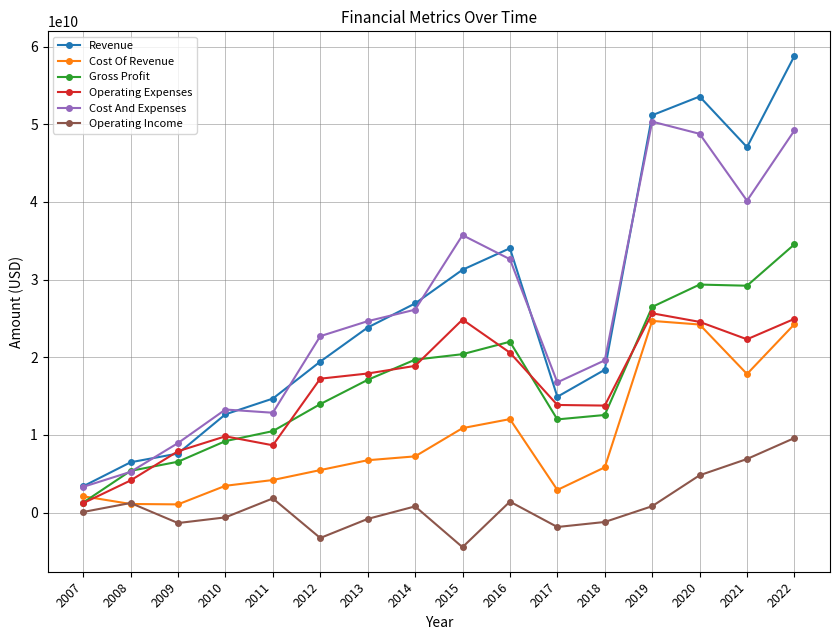

What is the maximum value for Operating Income?

9599300000